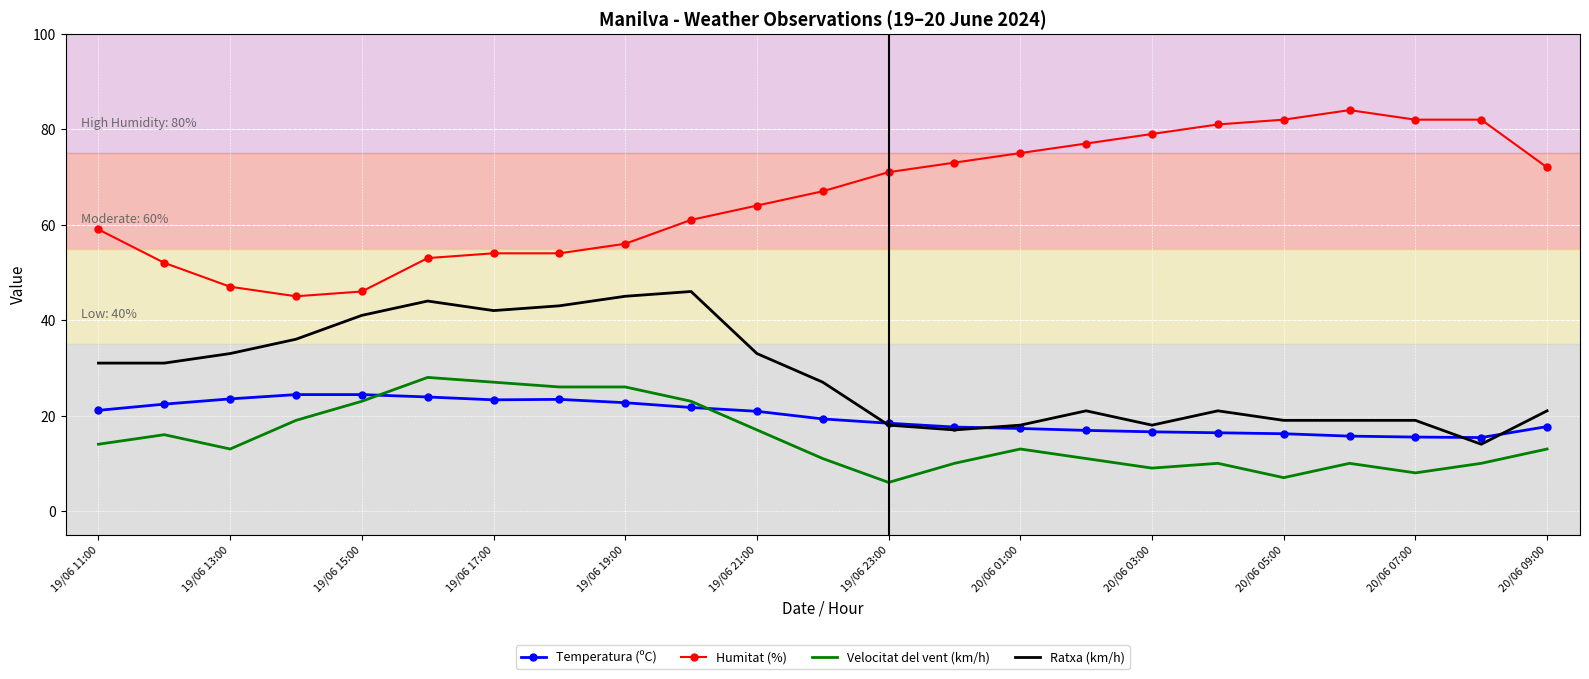

Which series has the largest total across all categories?

Humitat (%)